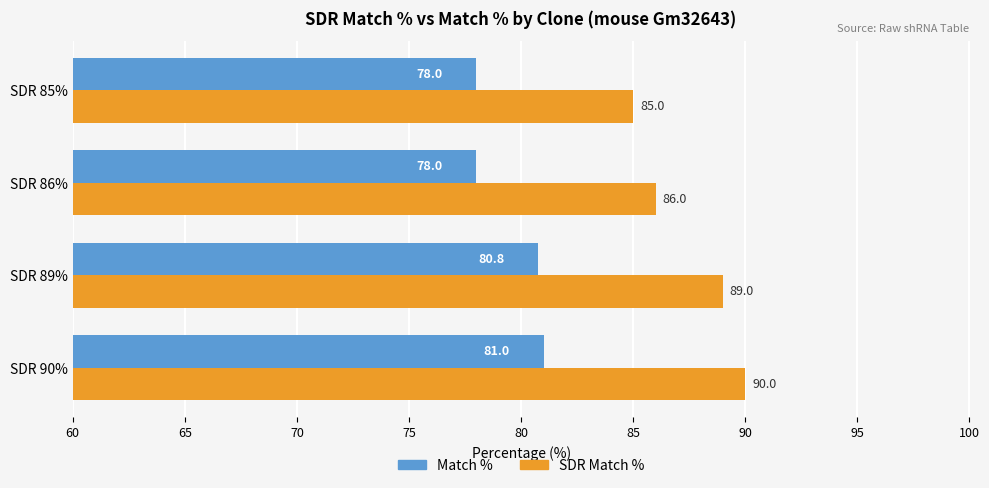

The value of Match % at SDR 85% is 78.0. True or false?

True